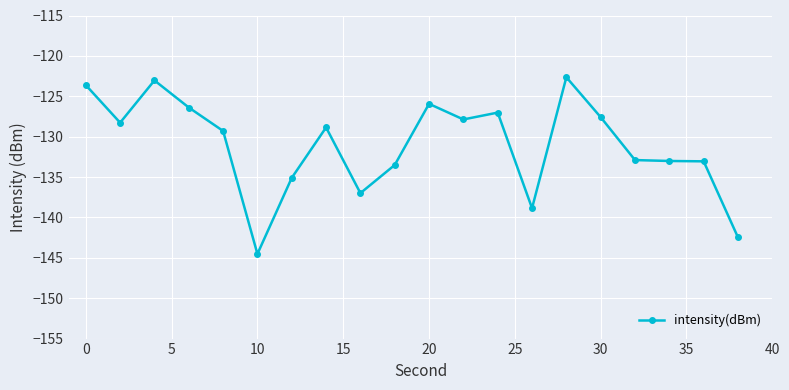

What is the greatest value displayed?

-122.6